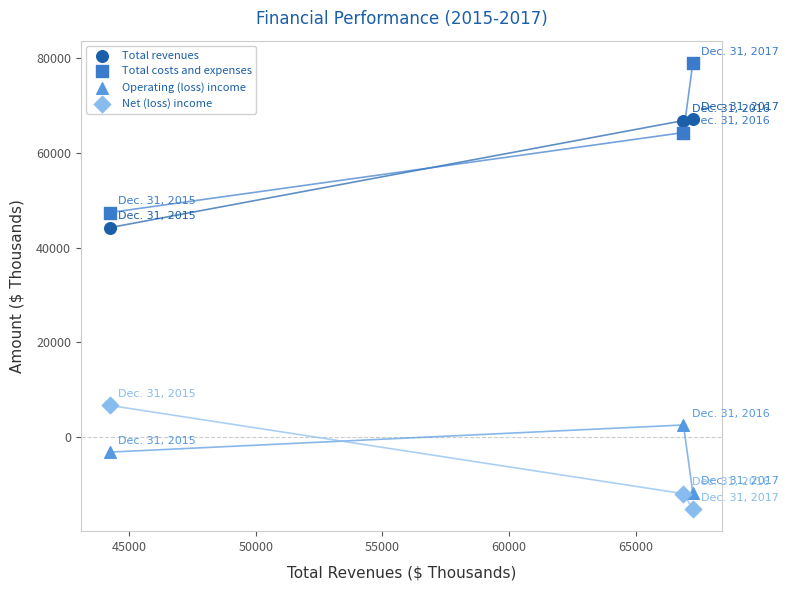

Which series reaches the minimum Y coordinate?

Net (loss) income